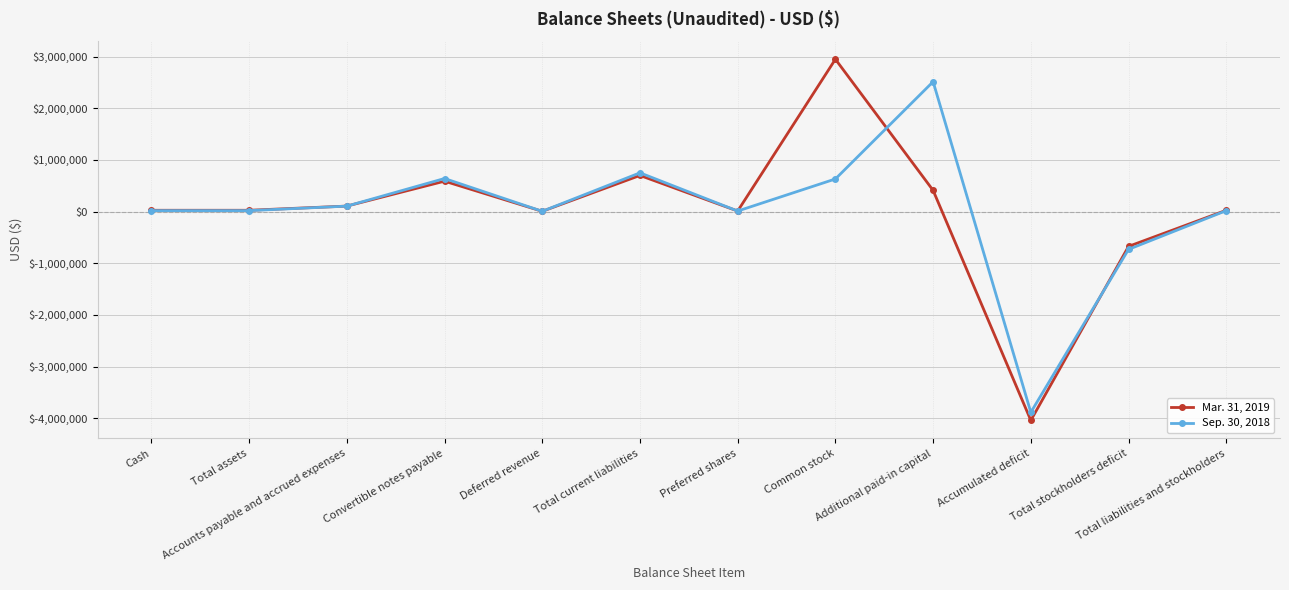

At which category is the sum across all series the highest?

Common stock